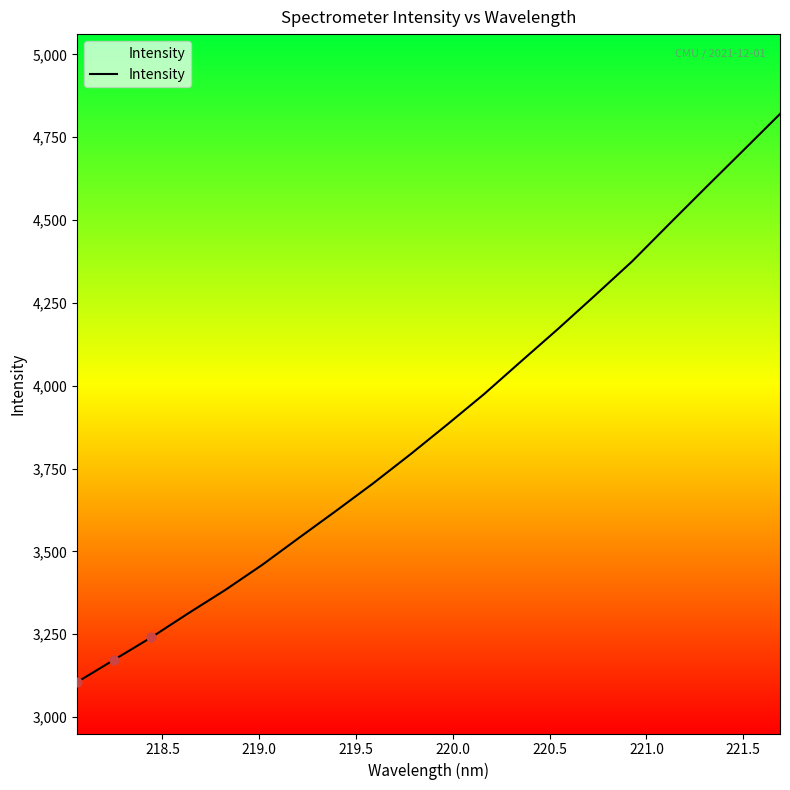

What is the maximum value shown in the chart?

4820.4